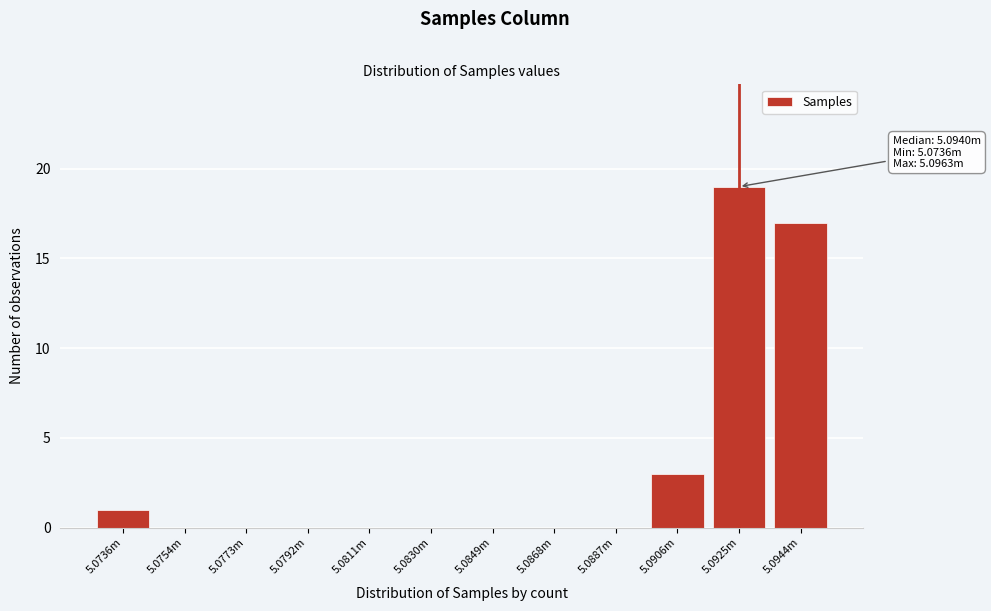

Reading left to right, what are all the values shown in this chart?

5.0736m=1	5.0754m=0	5.0773m=0	5.0792m=0	5.0811m=0	5.0830m=0	5.0849m=0	5.0868m=0	5.0887m=0	5.0906m=3	5.0925m=19	5.0944m=17